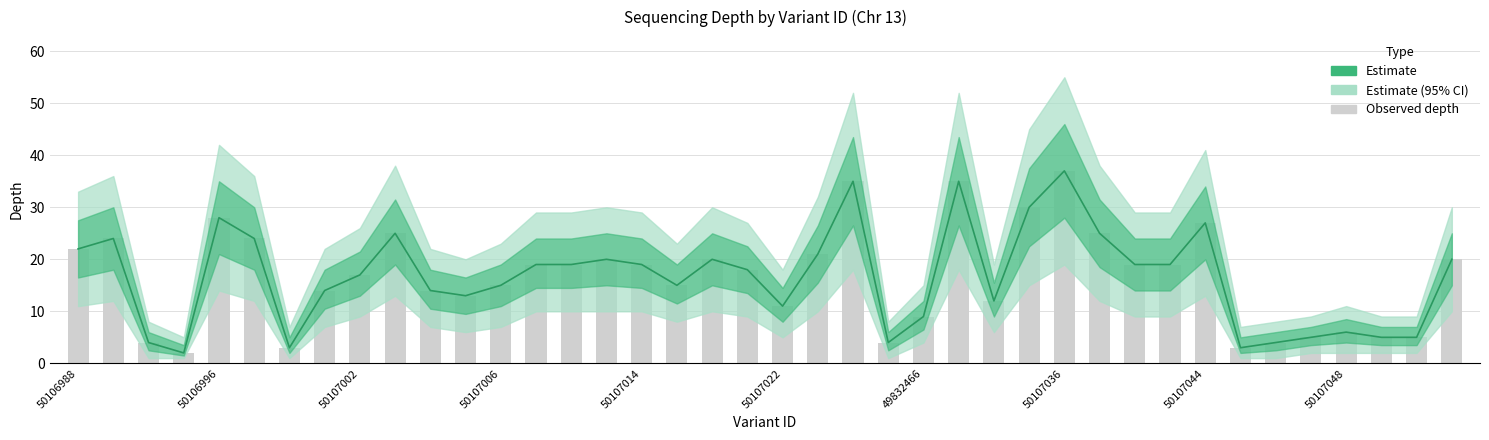

What is the label of the 19th bar from the right?

50107024